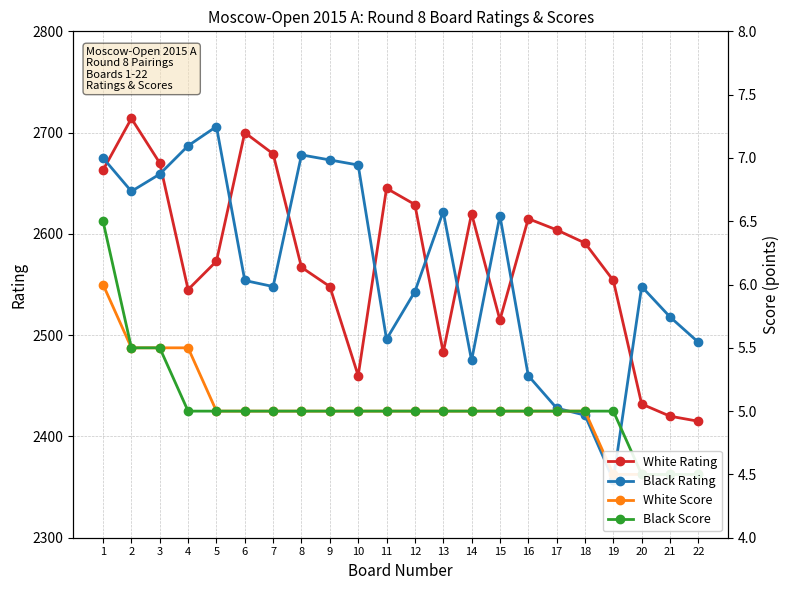

What is the difference between the maximum and minimum values in the Black Score series?

2.0